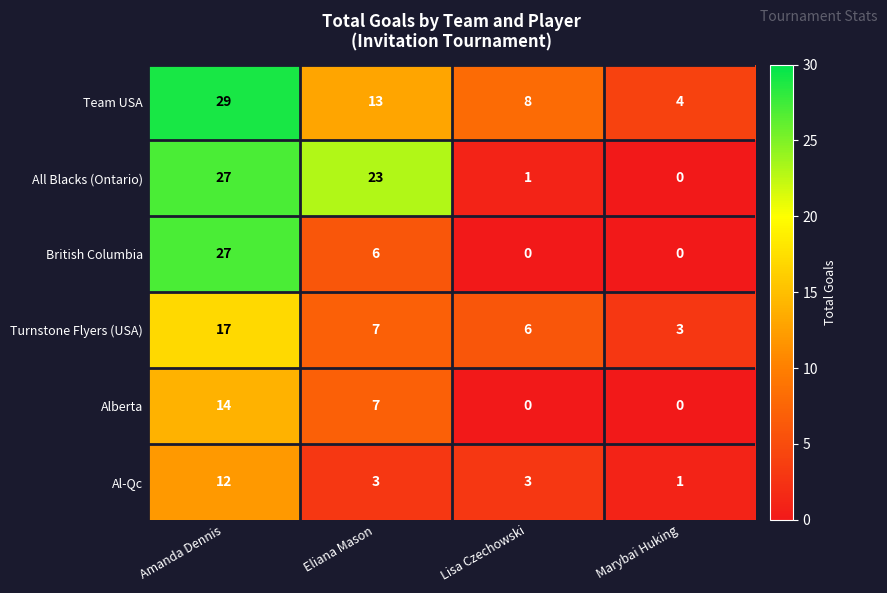

Is it true that Al-Qc equals 1 at Marybai Huking?

True